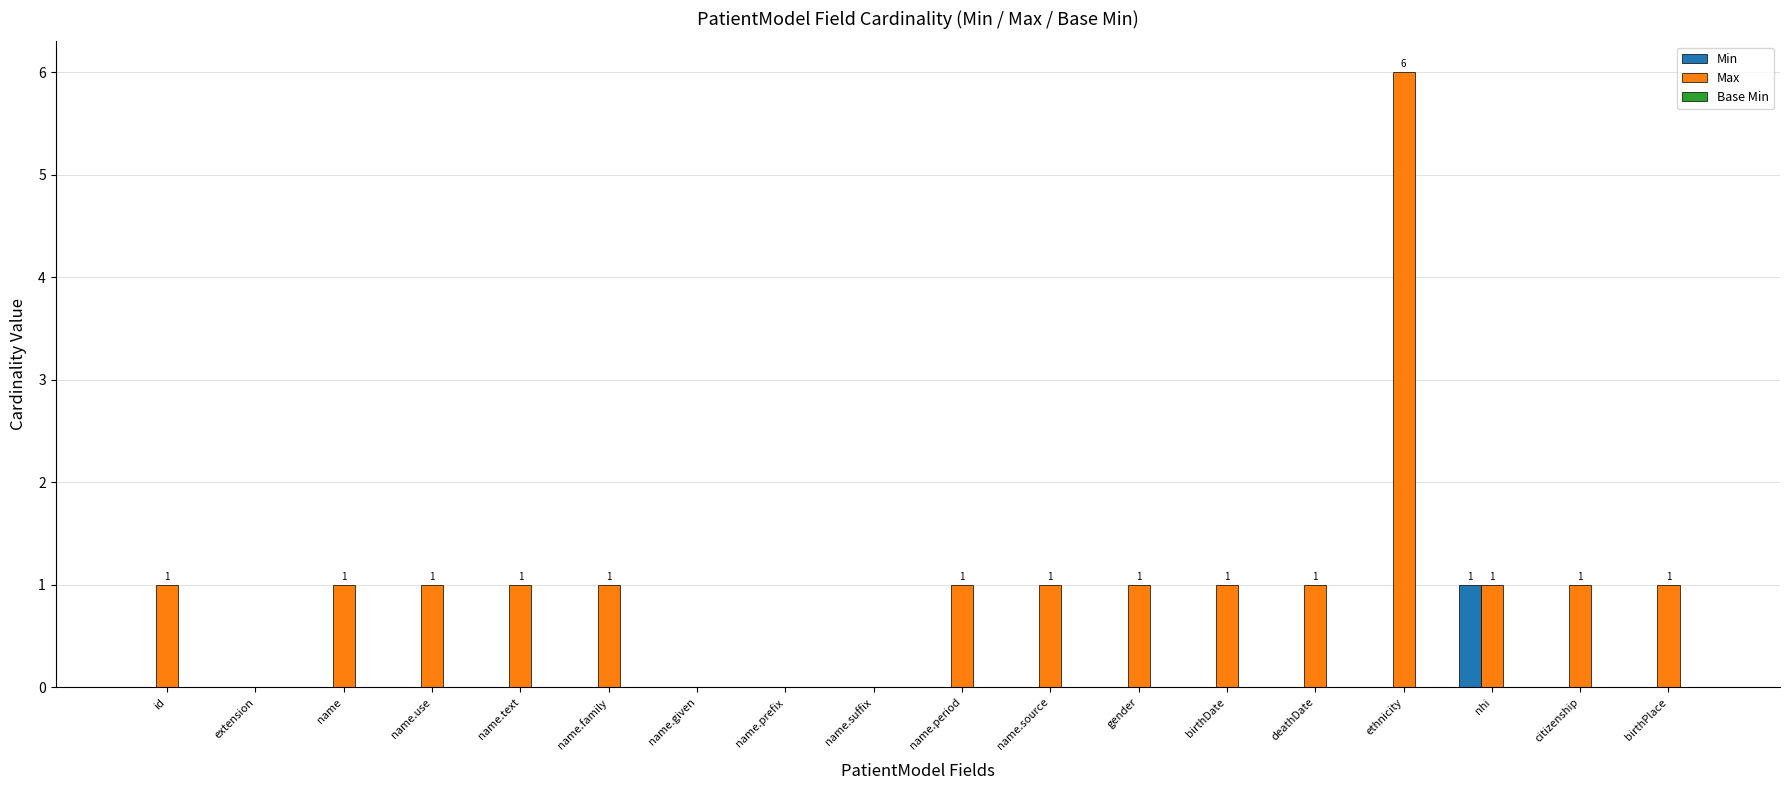

Between name.given and citizenship, which series saw the biggest shift?

Max